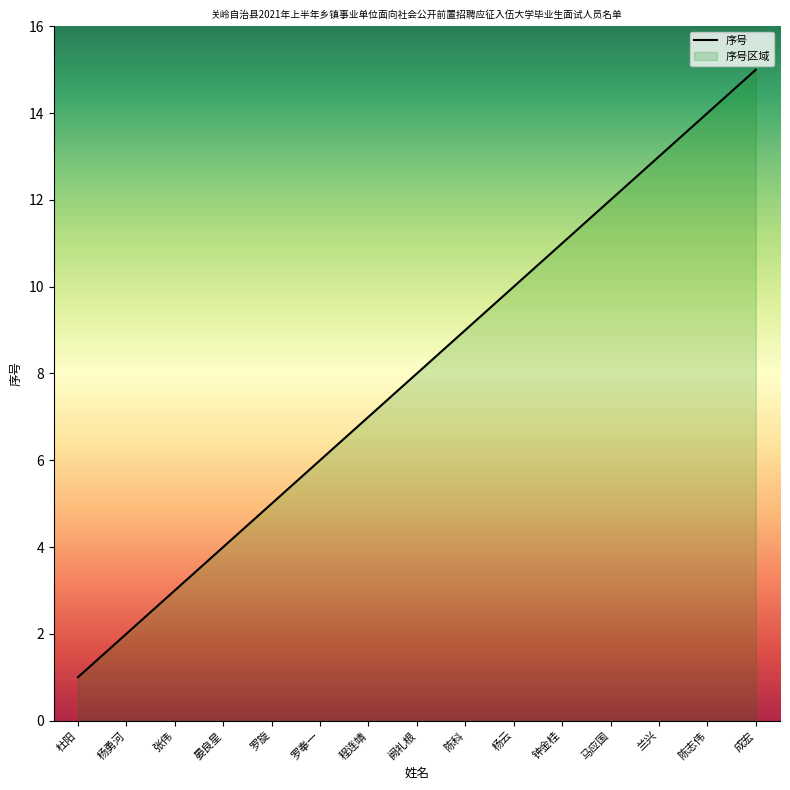

What is the difference between the maximum and minimum values?

14